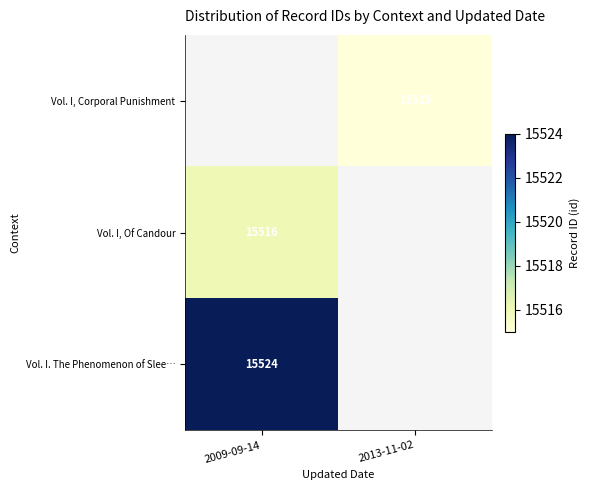

The value of Vol. I, Of Candour at 2009-09-14 is 15516. True or false?

True